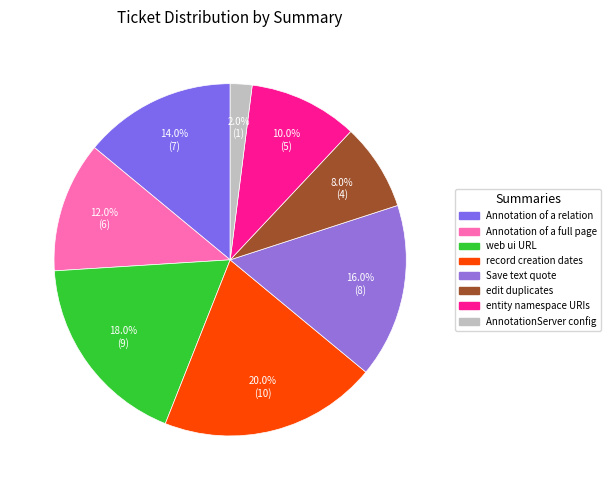

Count the number of slices in the pie.

8